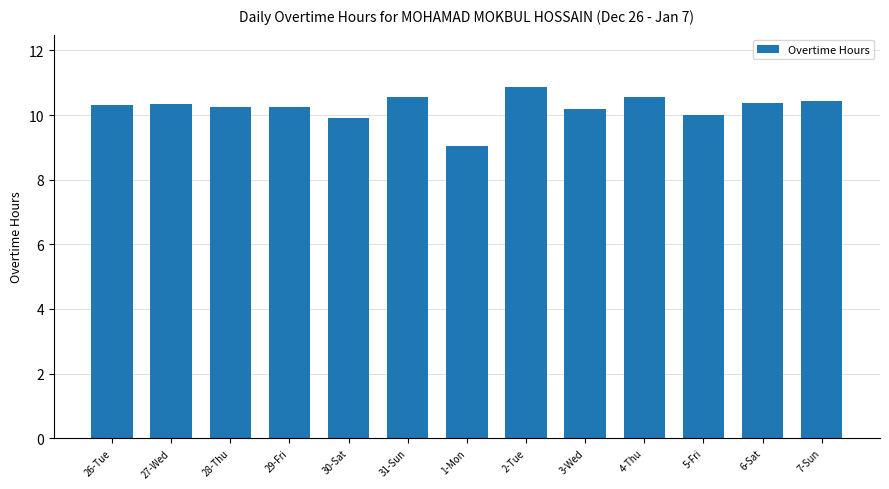

What is the minimum value shown in the chart?

9.1